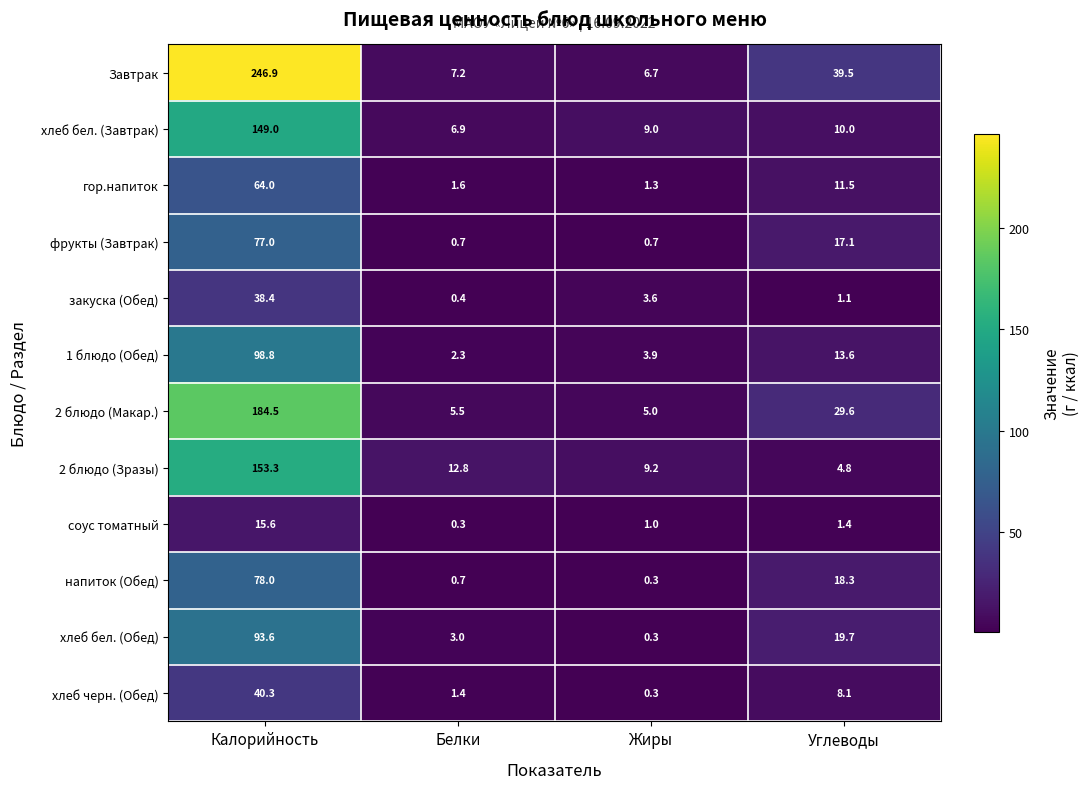

Read the хлеб черн. (Обед) value at Углеводы.

8.1